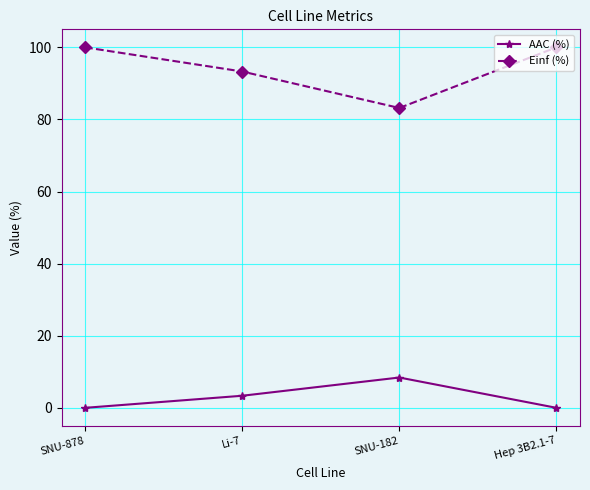

What is the total value across all series at SNU-878?

100.0